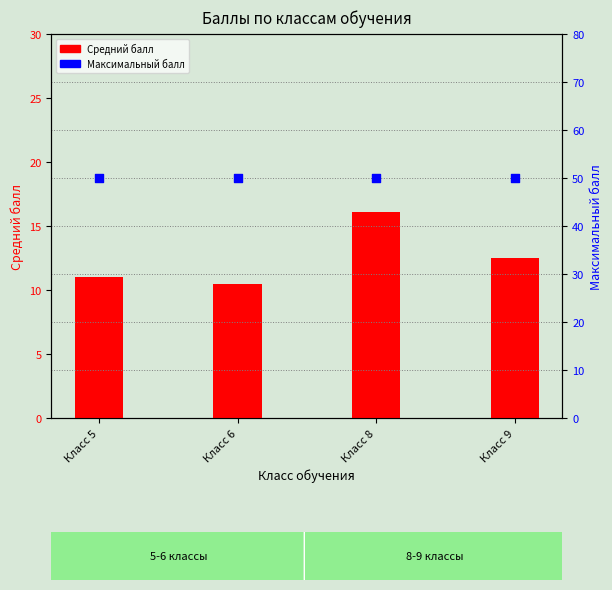

At how many categories does at least one series exceed 22?

4